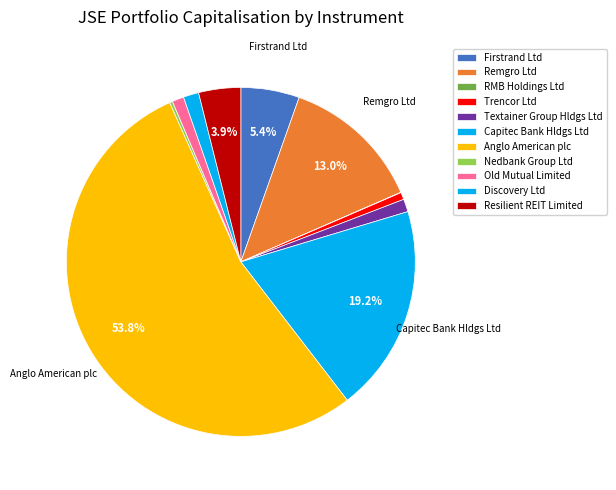

Which slice is the largest?

Anglo American plc